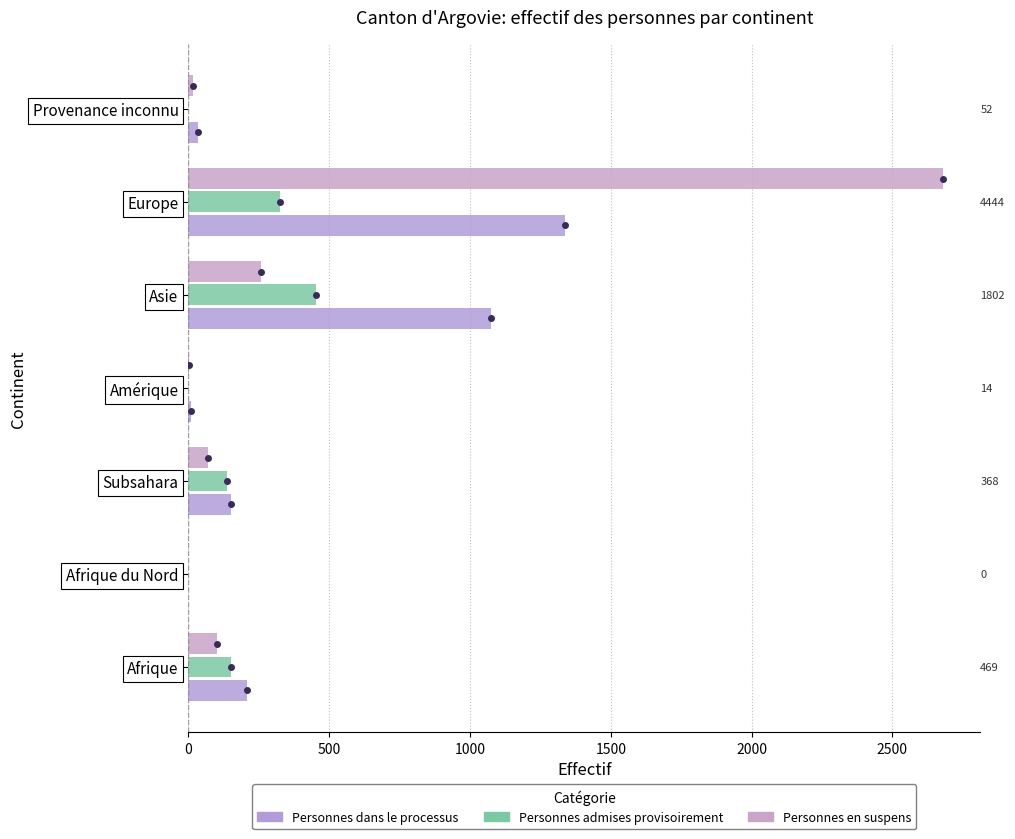

Reading left to right, what are all the values shown in this chart?

Personnes dans le processus: 207	0	153	11	1074	1337	35
Personnes admises provisoirement: 151	0	137	0	454	325	0
Personnes en suspens: 102	0	70	3	258	2678	16